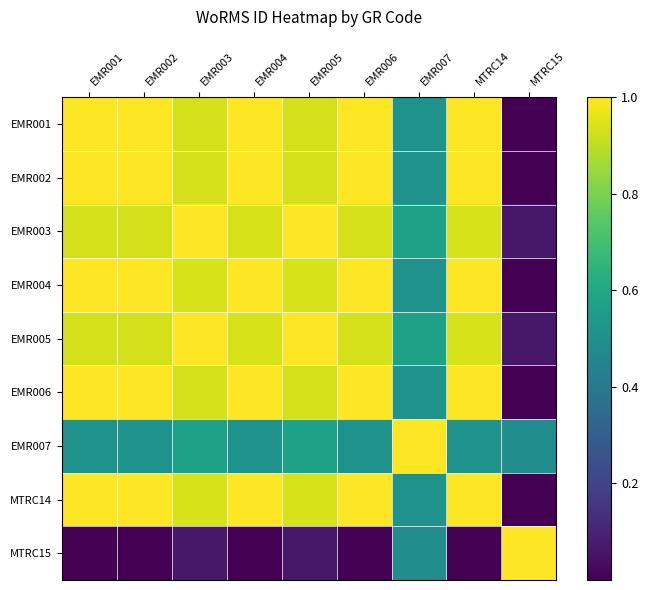

Rank the series at EMR002 from lowest to highest value.

MTRC15, EMR007, EMR005, EMR003, EMR004, EMR001, MTRC14, EMR006, EMR002